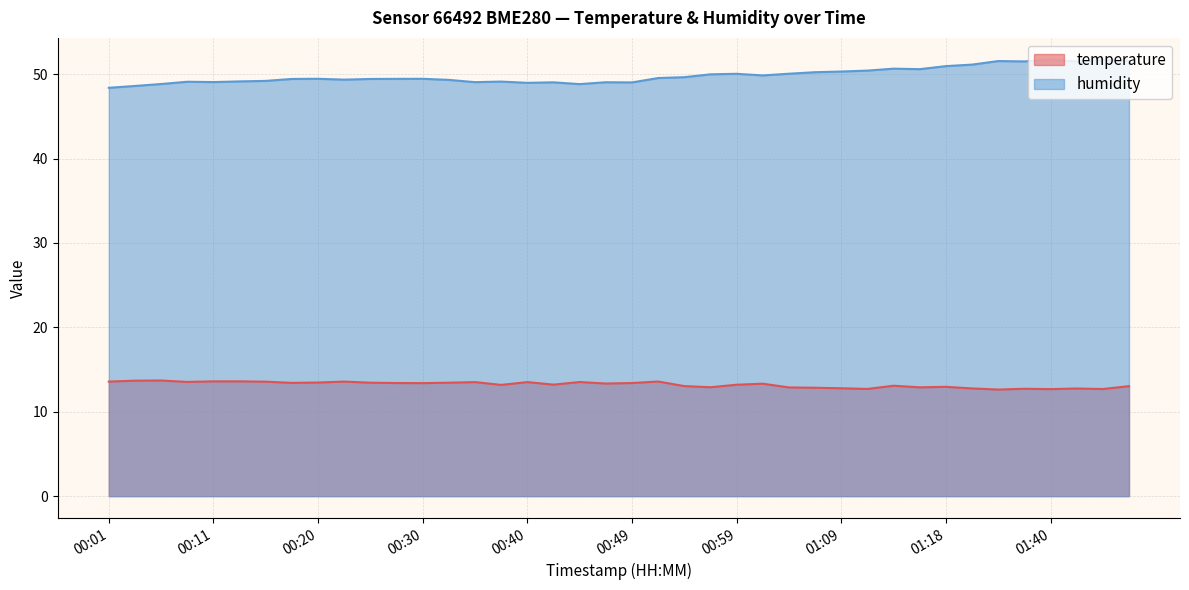

How many categories are shown in the chart?

40